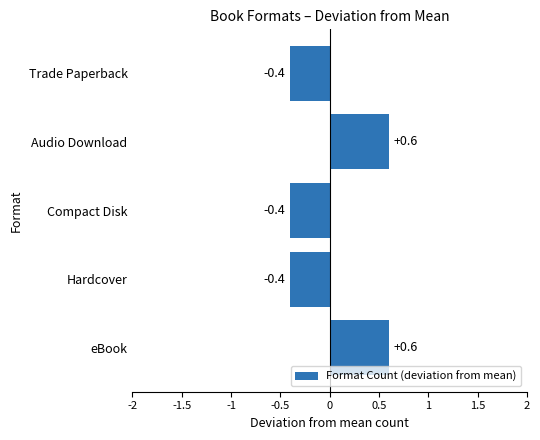

Are the bars grouped side by side (vs. stacked)?

No